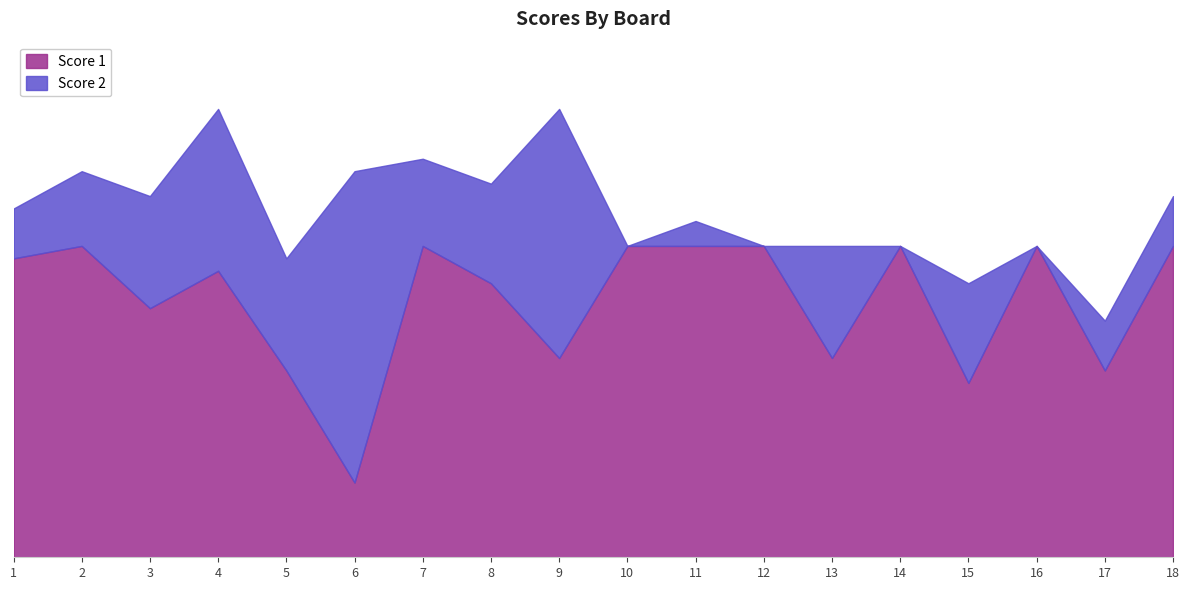

What is the total value across all series at 9?

36